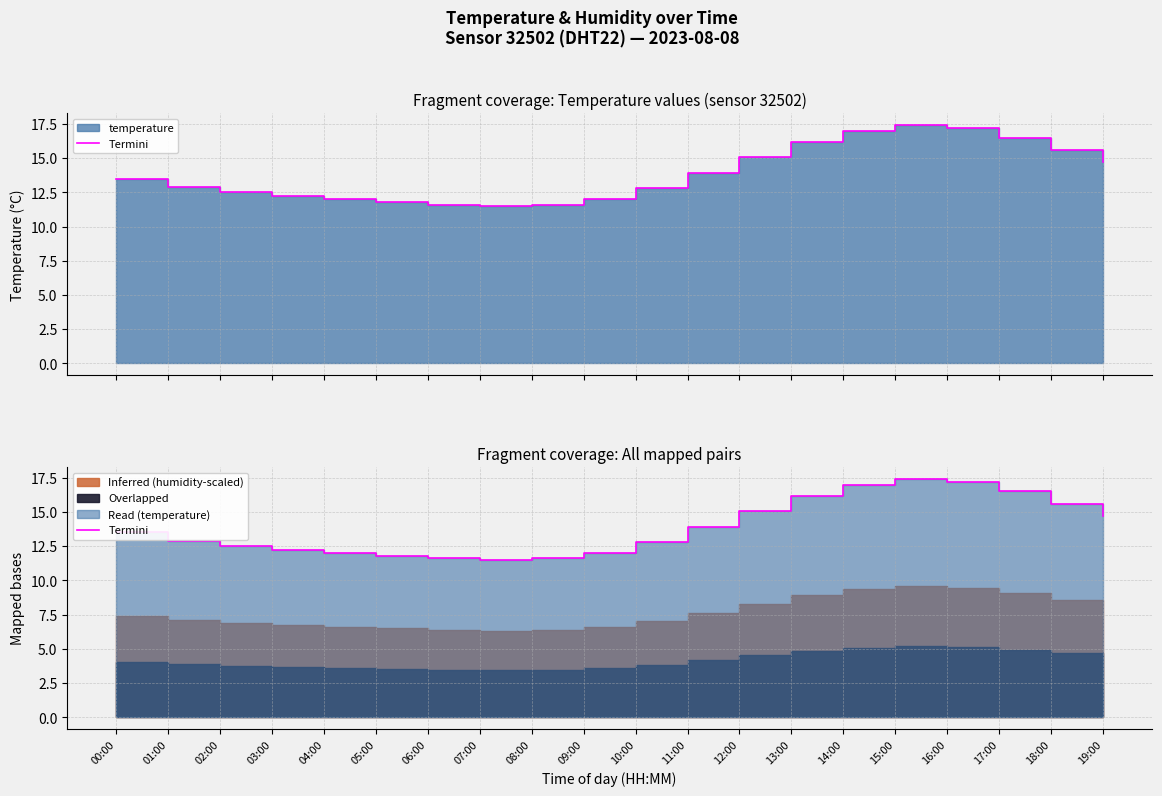

What is the label of the 4th point from the right?

16:00